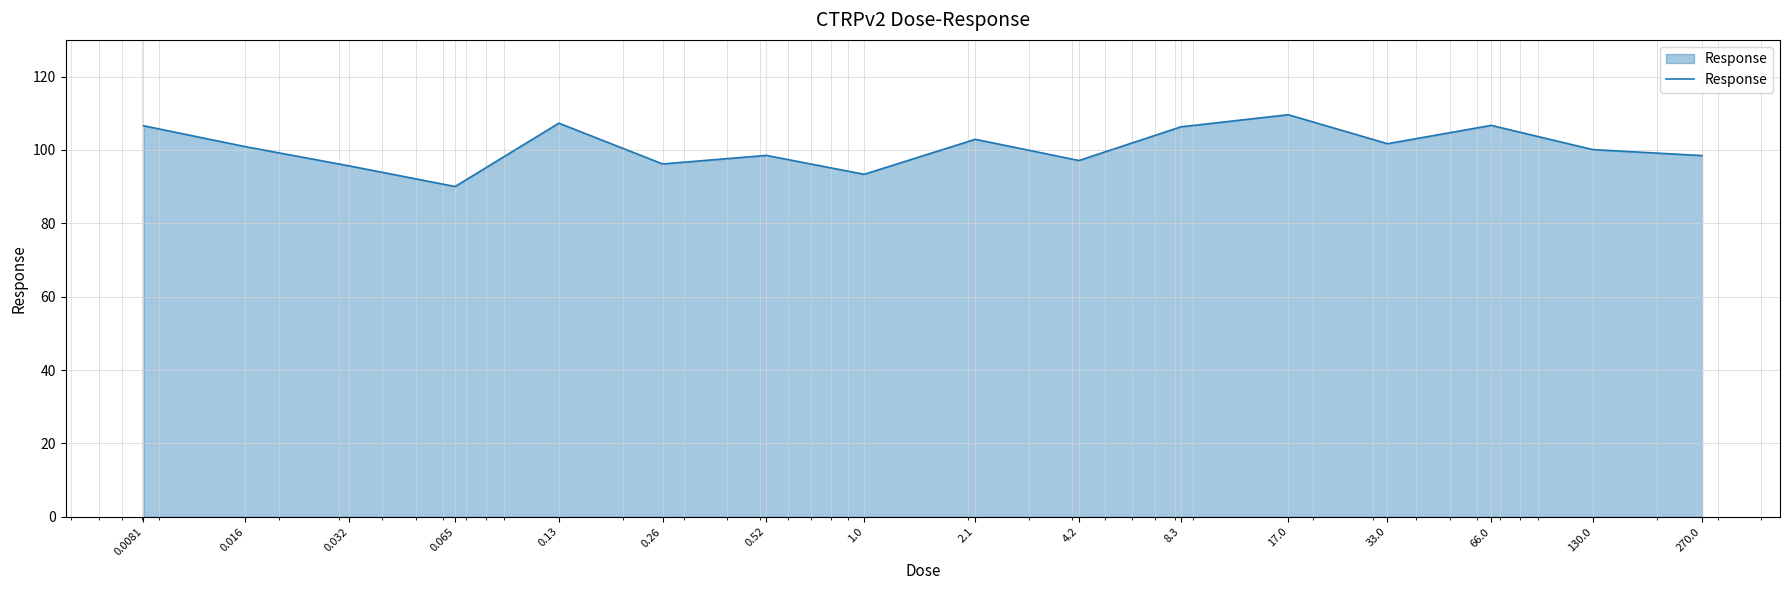

What is the maximum value shown in the chart?

109.6